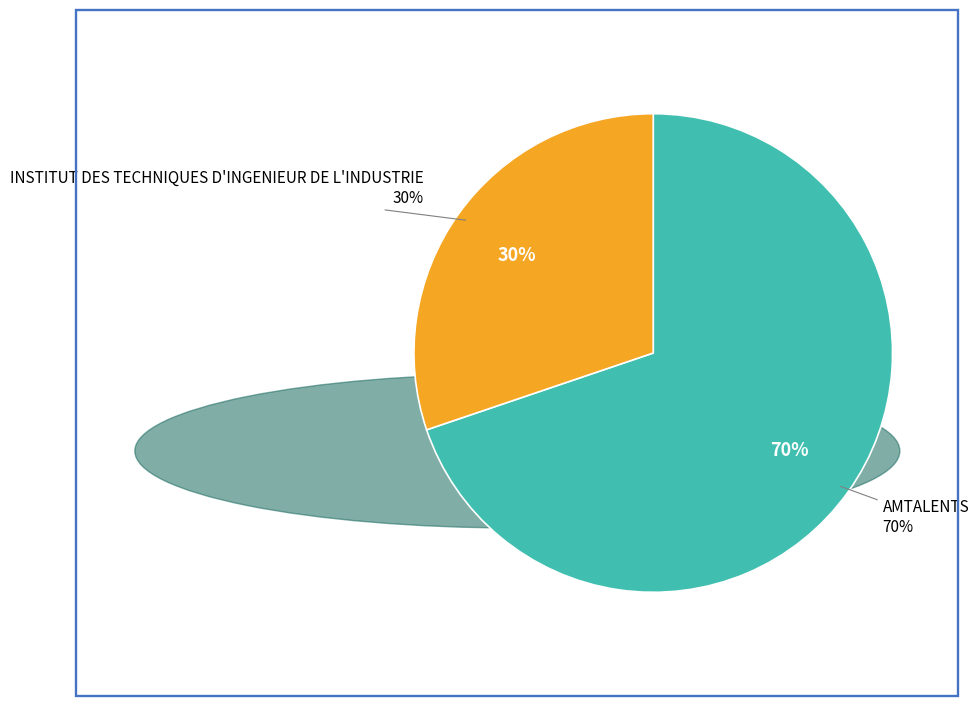

Is there any slice that represents more than half of the pie?

Yes